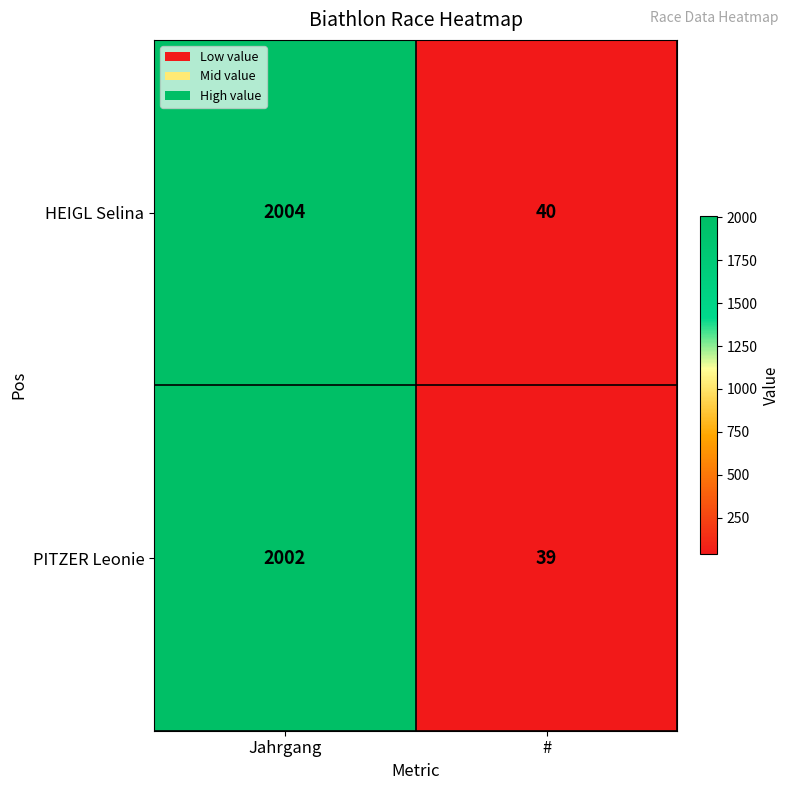

What is the difference between the maximum and minimum values in the PITZER Leonie series?

1963